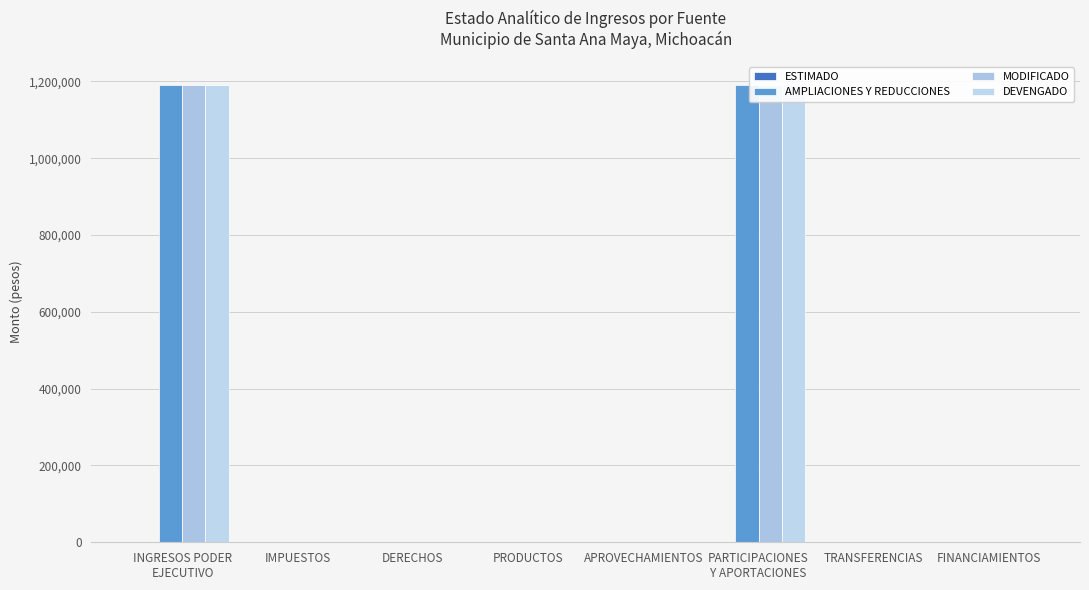

What is the difference between the maximum and second lowest values in the AMPLIACIONES Y REDUCCIONES series?

1191407.5